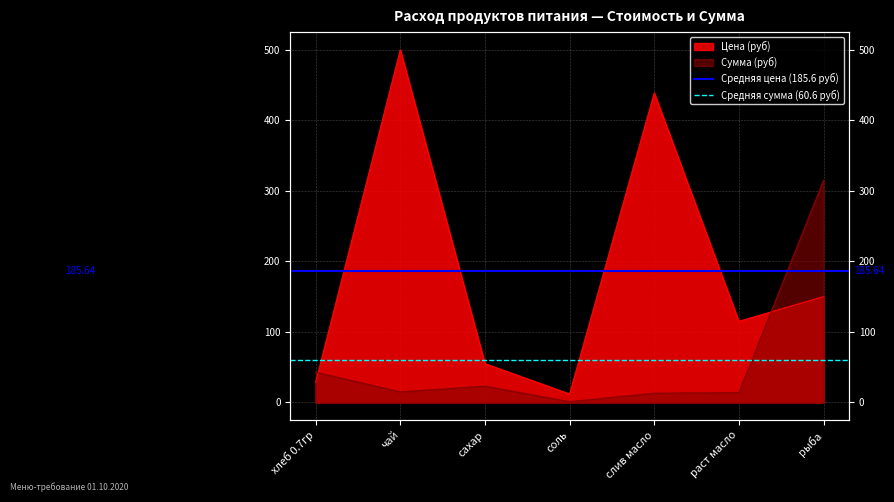

What is the sum of all Средняя цена (185.6 руб) values?

371.3